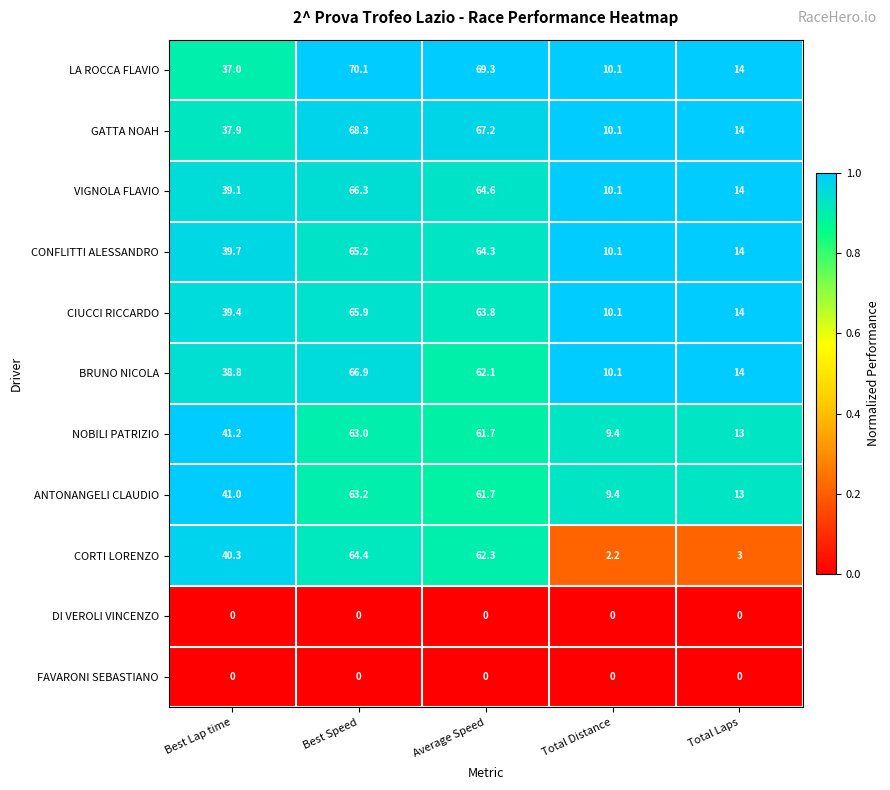

Which series has the largest total across all categories?

LA ROCCA FLAVIO